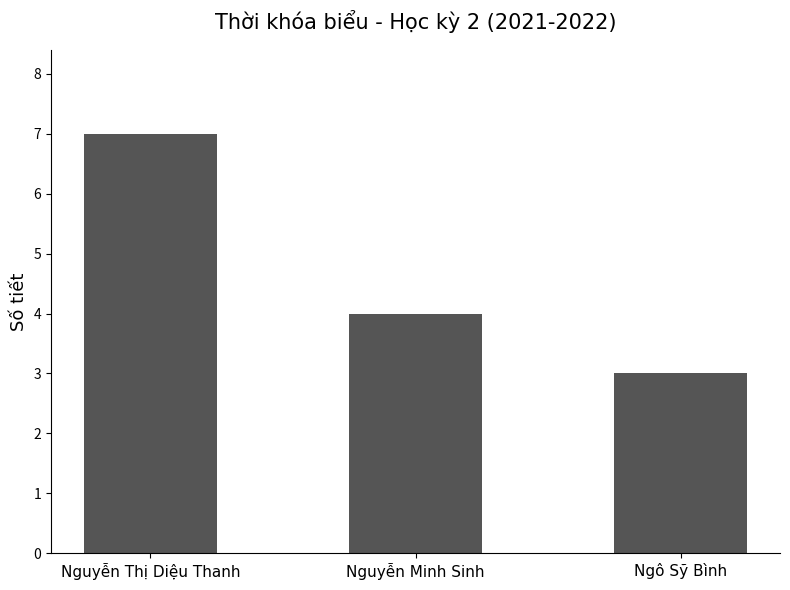

What is the change in value from Nguyễn Thị Diệu Thanh to Nguyễn Minh Sinh?

-3